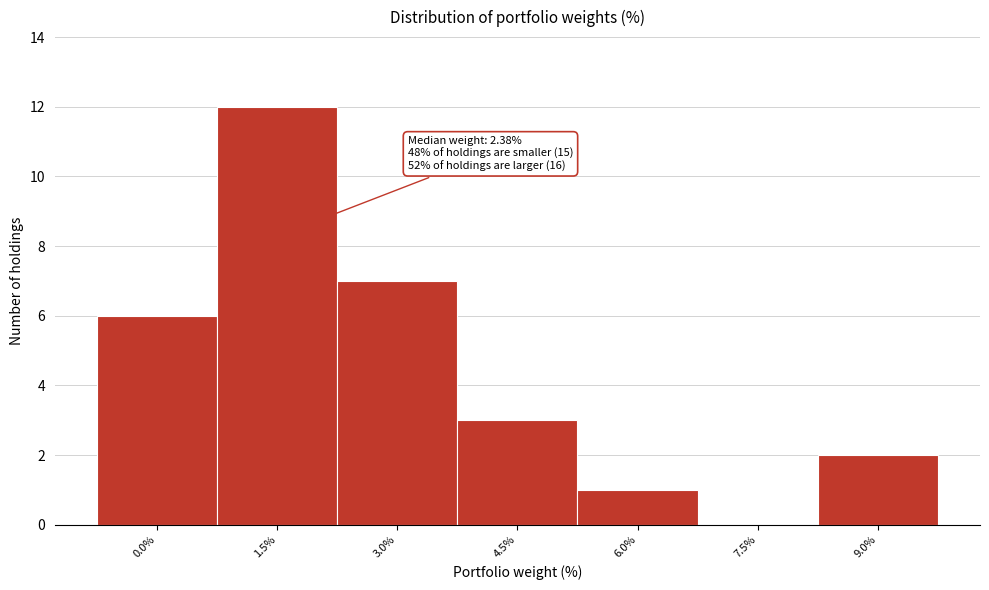

Reading left to right, what are all the values shown in this chart?

0.0%=6	1.5%=12	3.0%=7	4.5%=3	6.0%=1	7.5%=0	9.0%=2